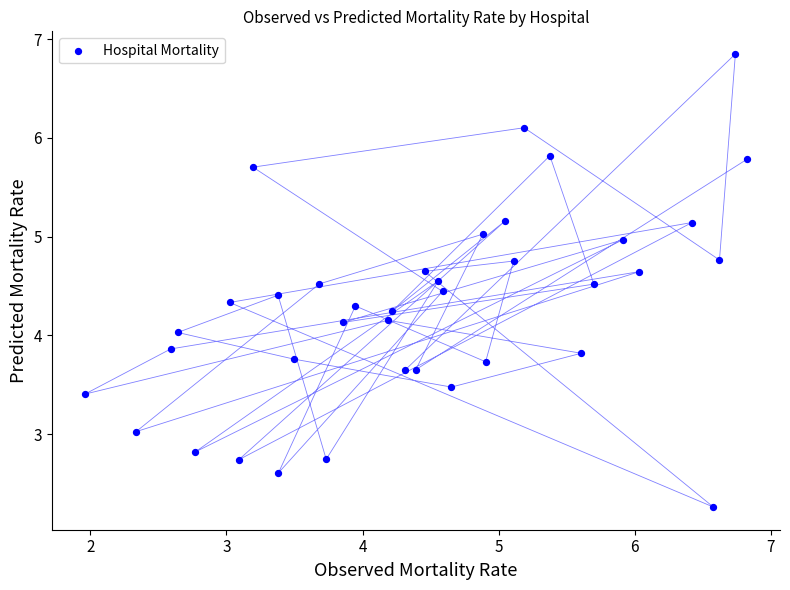

What is the range of X values (max minus min)?

4.9